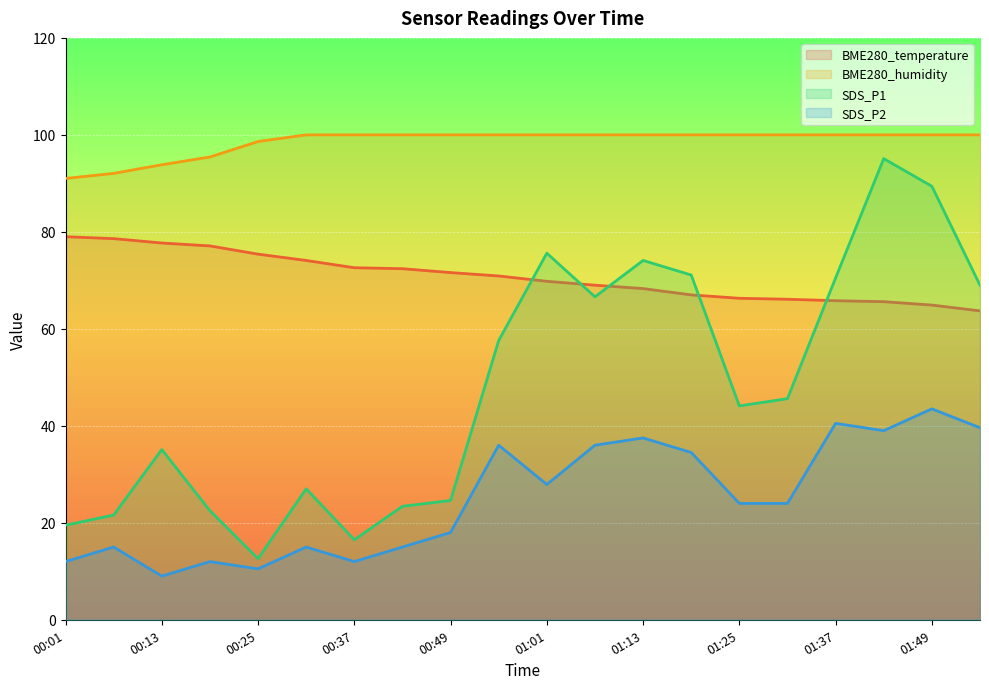

Which category has the lowest value across all series?

00:13